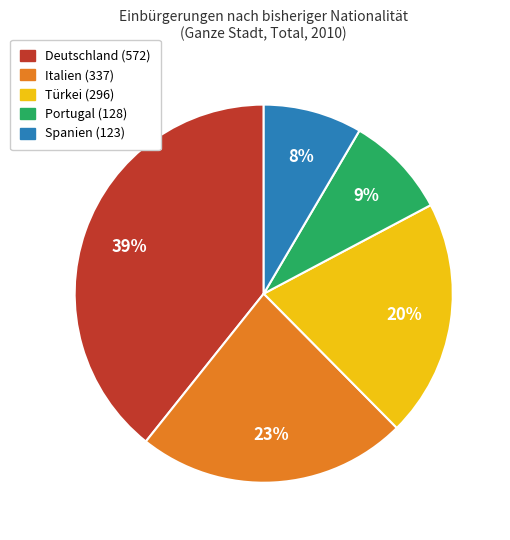

Count the number of slices in the pie.

5